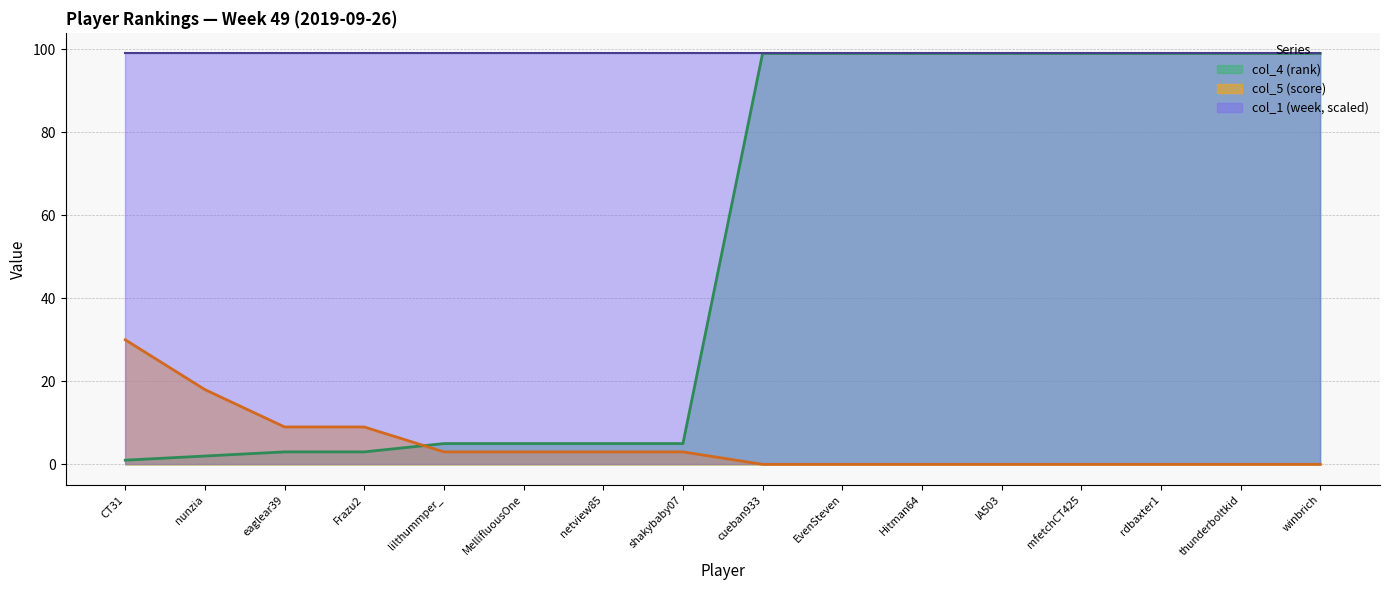

Rank the series by their average value, from highest to lowest.

col_1 (week, scaled), col_4 (rank), col_5 (score)